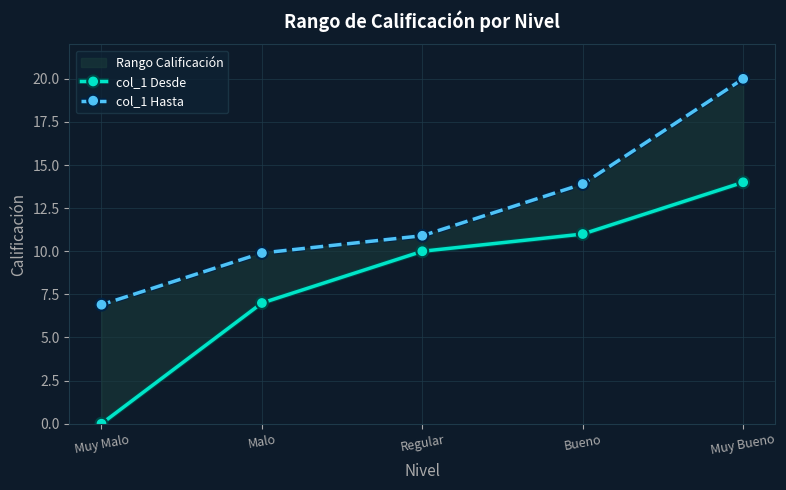

True or false: col_1 Desde and col_1 Hasta cross at least once.

False